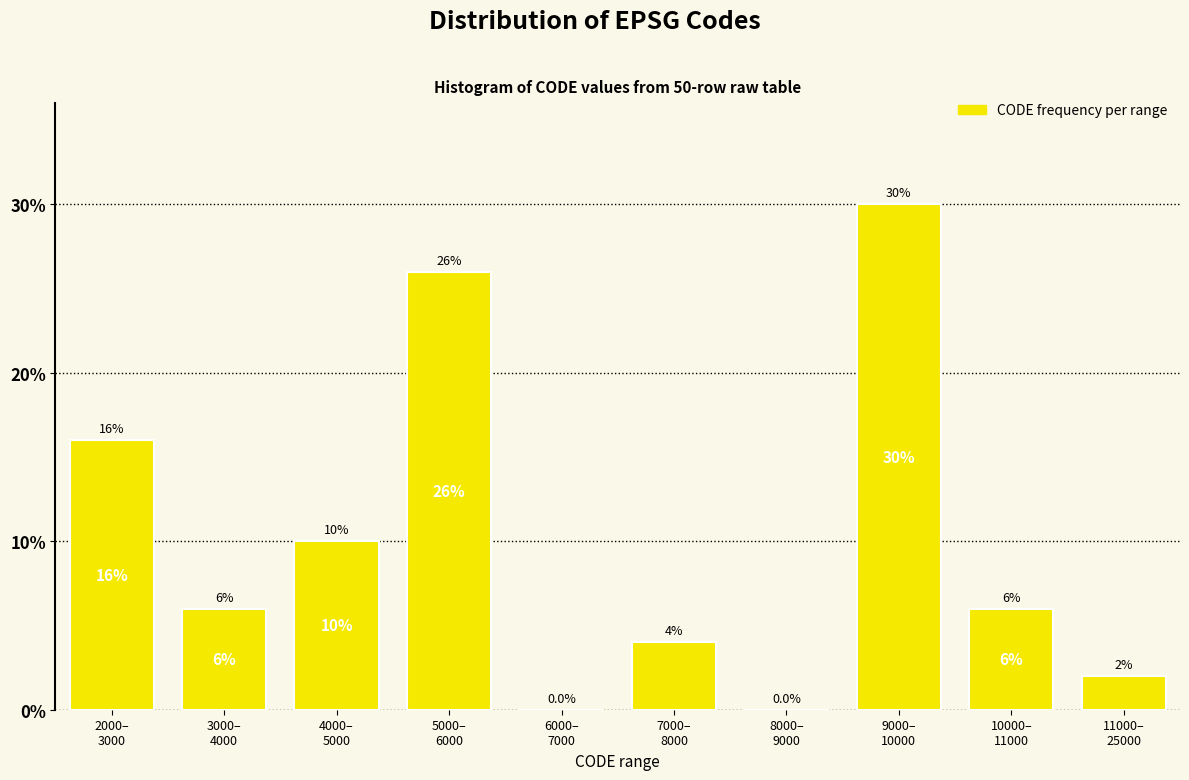

What is the sum of all values?

100